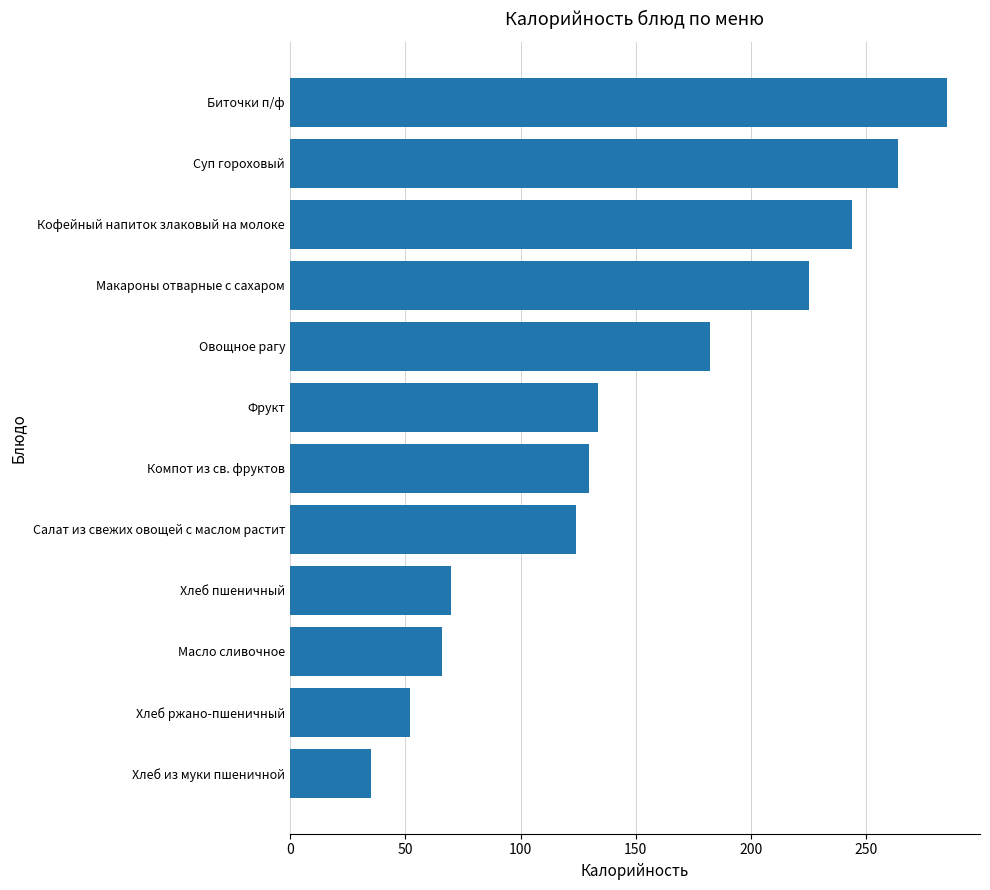

Between Овощное рагу and Кофейный напиток злаковый на молоке, which is larger?

Кофейный напиток злаковый на молоке